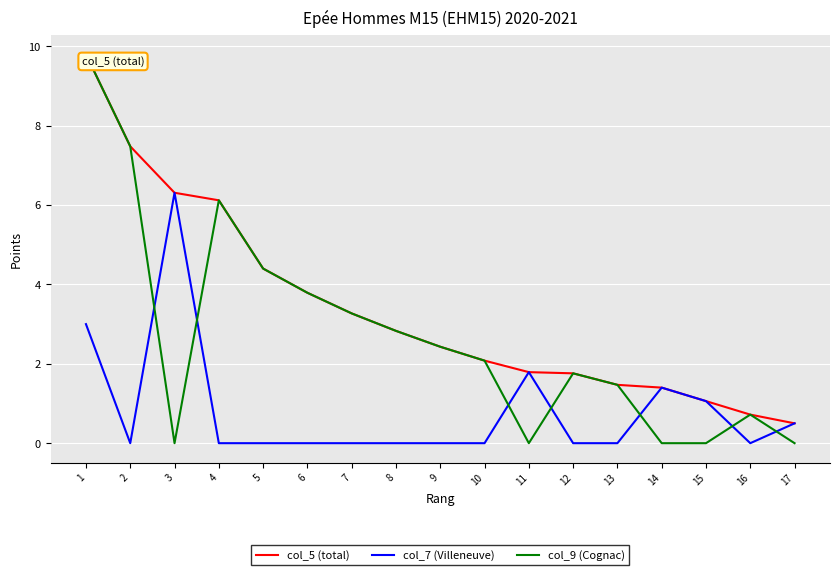

What is the difference between the col_7 (Villeneuve) values at 4 and 14?

1.4